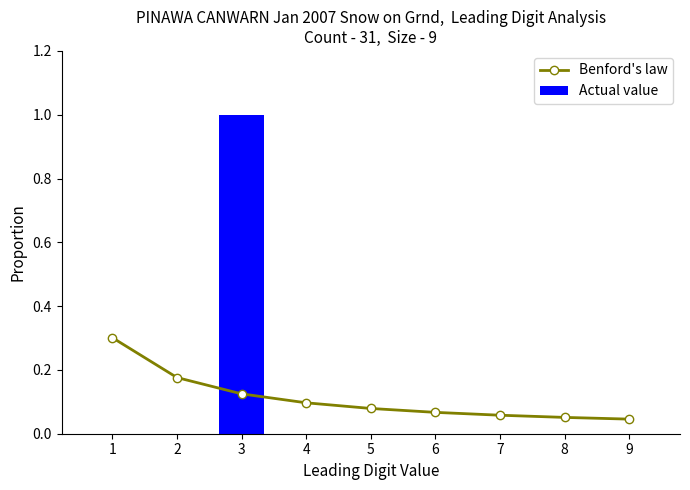

Where is Benford's law nearest to the value 0?

9